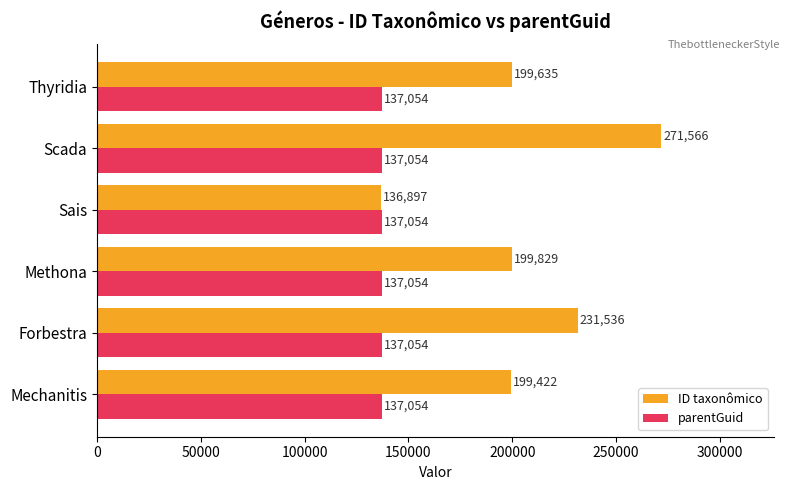

True or false: parentGuid has a value of 137054 at Forbestra.

True